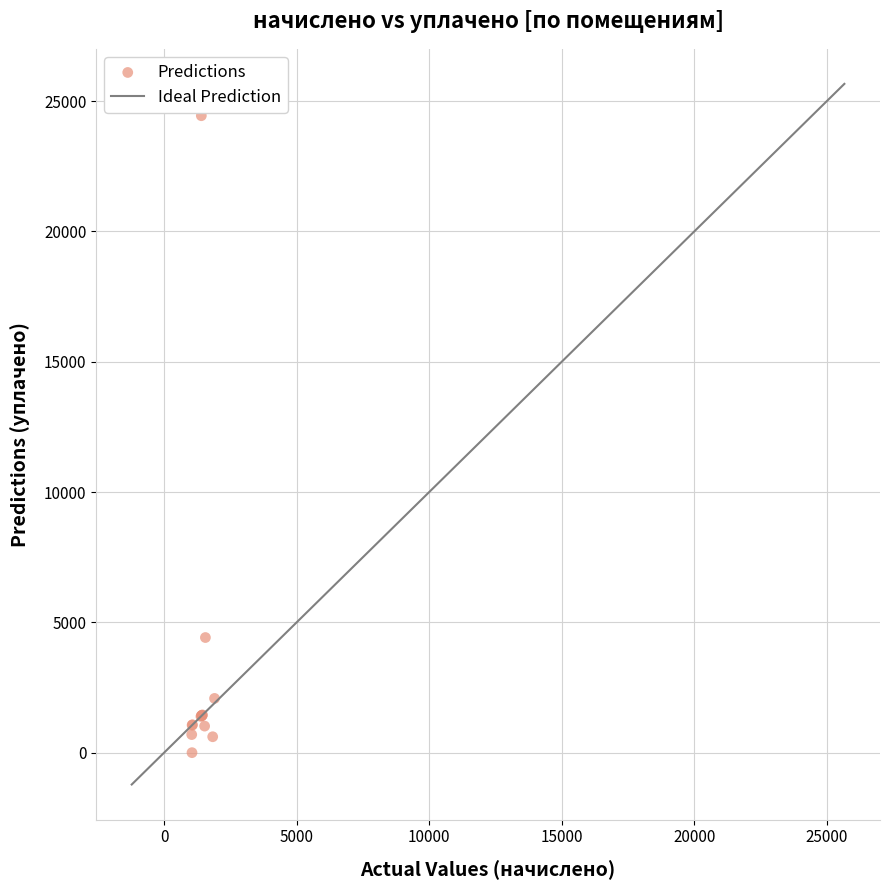

What Y value in the scatter plot is closest to 12219?

4417.7